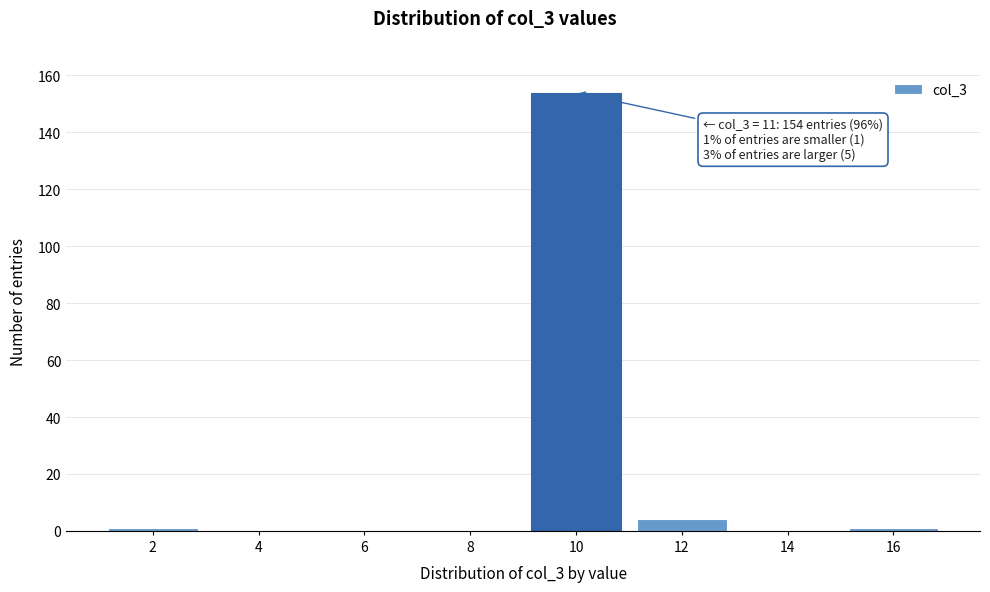

Reading left to right, transcribe all the data shown in this chart.

2=1	4=0	6=0	8=0	10=154	12=4	14=0	16=1